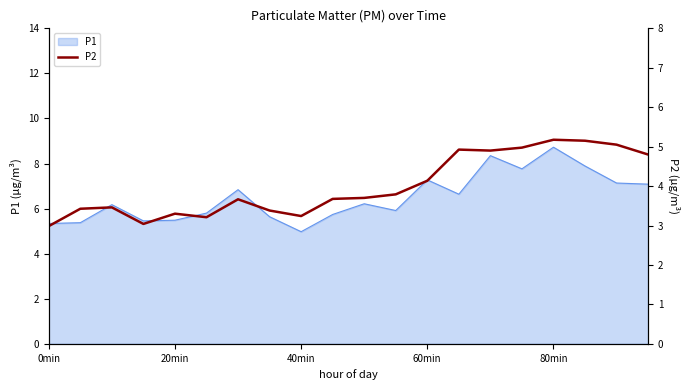

Which category has the lowest value in the P1 series?

40min